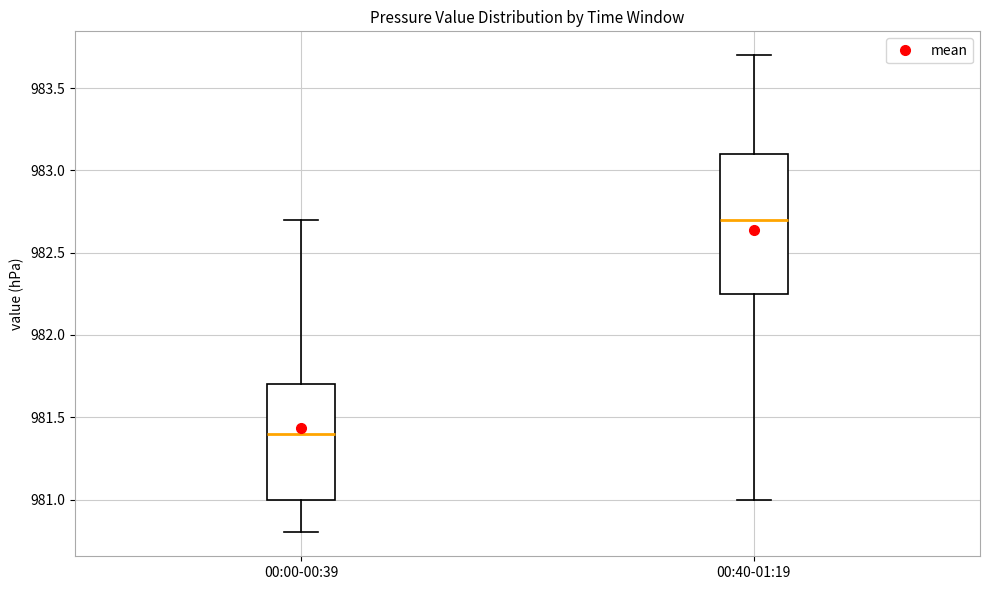

Reading left to right, read every box against the y-axis: the position of its median line, the range the box covers, and the ends of its whiskers. The values are not printed on the chart, so give them approximately, as read against the axis.

00:00-00:39: median 981.40, box 981.00 to 981.70, whiskers 980.80 to 982.70
00:40-01:19: median 982.70, box 982.25 to 983.10, whiskers 981.00 to 983.70